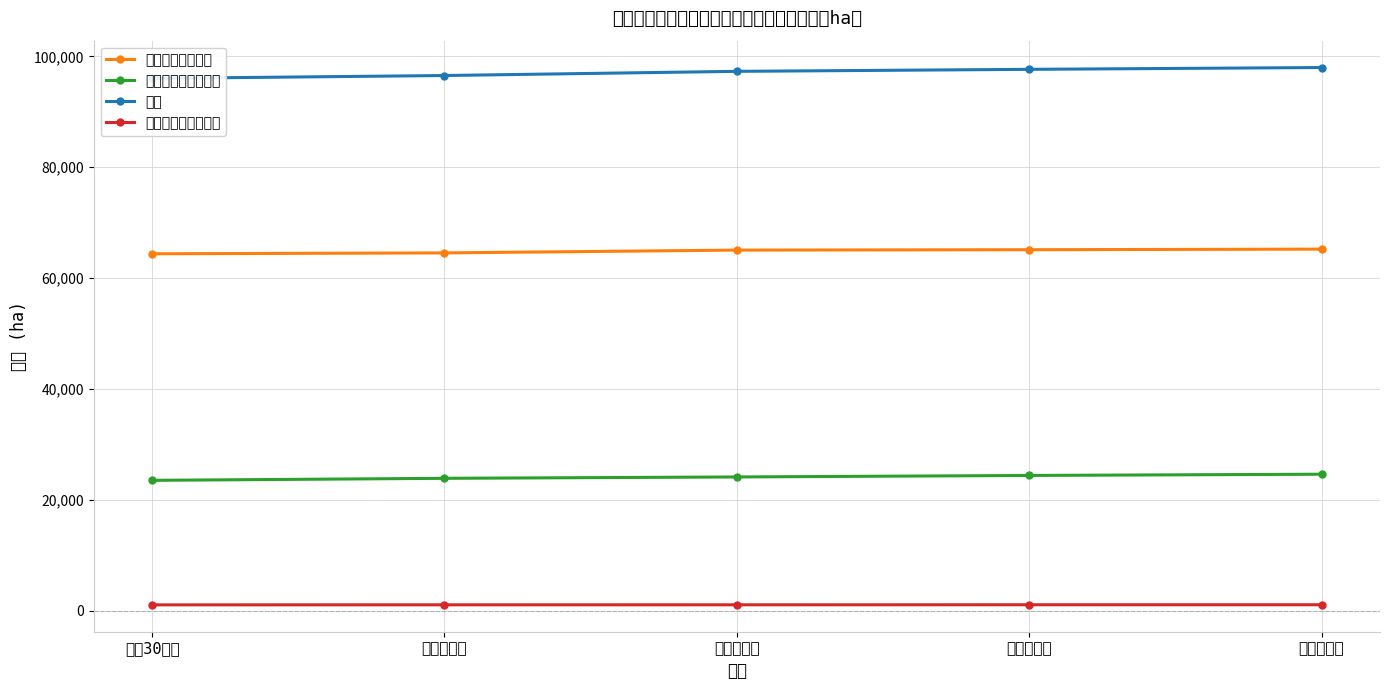

Which series has the largest total across all categories?

総数